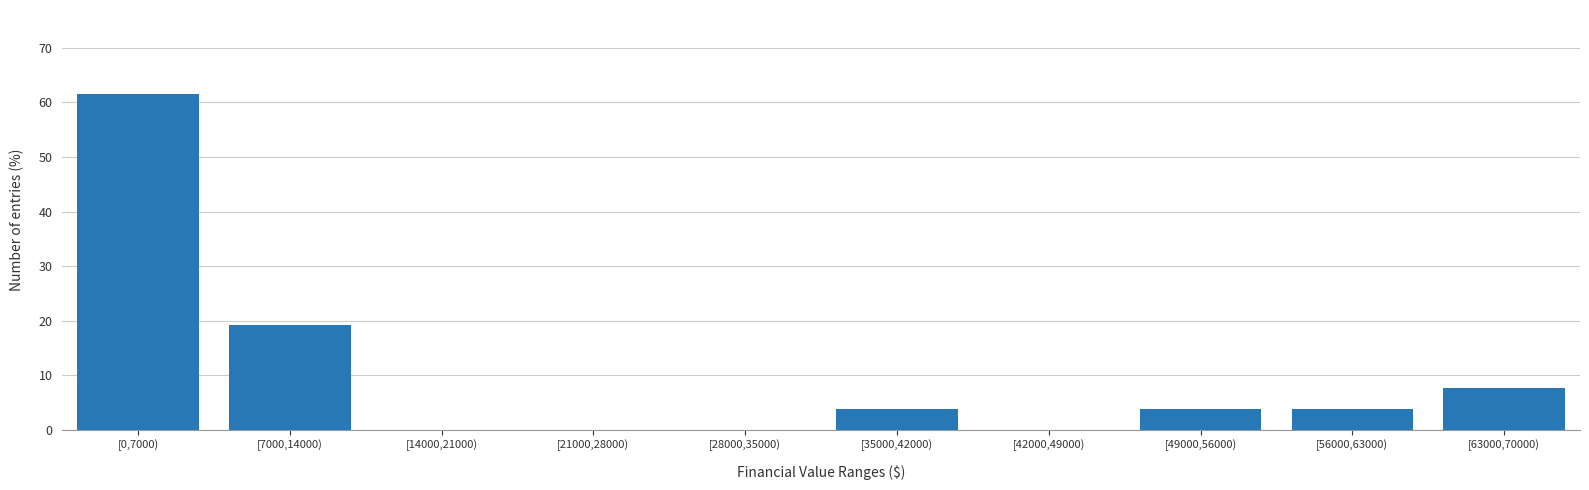

Reading left to right, list all the values displayed in this chart.

[0,7000)=61.5	[7000,14000)=19.2	[14000,21000)=0.0	[21000,28000)=0.0	[28000,35000)=0.0	[35000,42000)=3.8	[42000,49000)=0.0	[49000,56000)=3.8	[56000,63000)=3.8	[63000,70000)=7.7